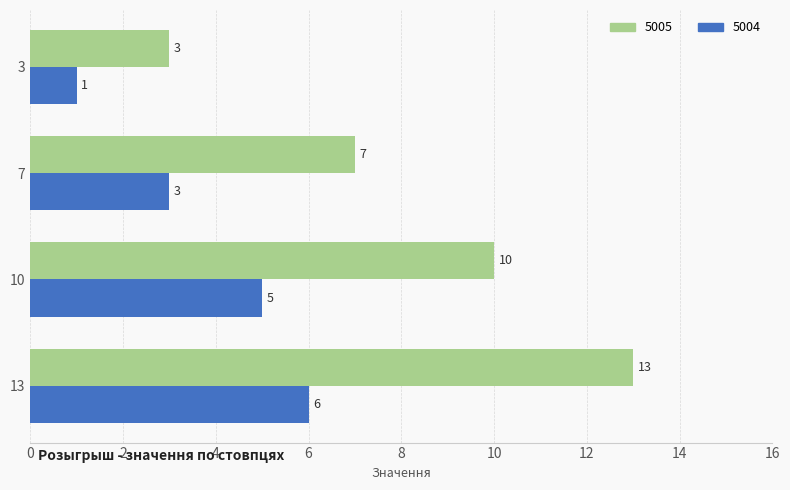

List the labels in order of 5005 value, smallest first.

3, 7, 10, 13